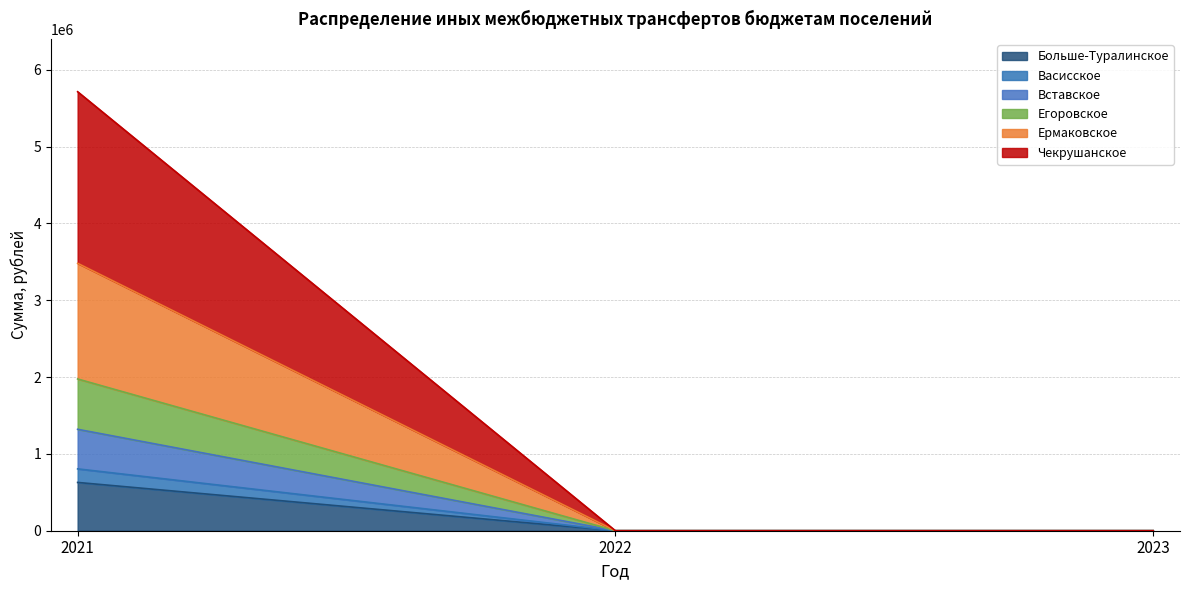

The value of Больше-Туралинское at 2022 is 383085.3. True or false?

False